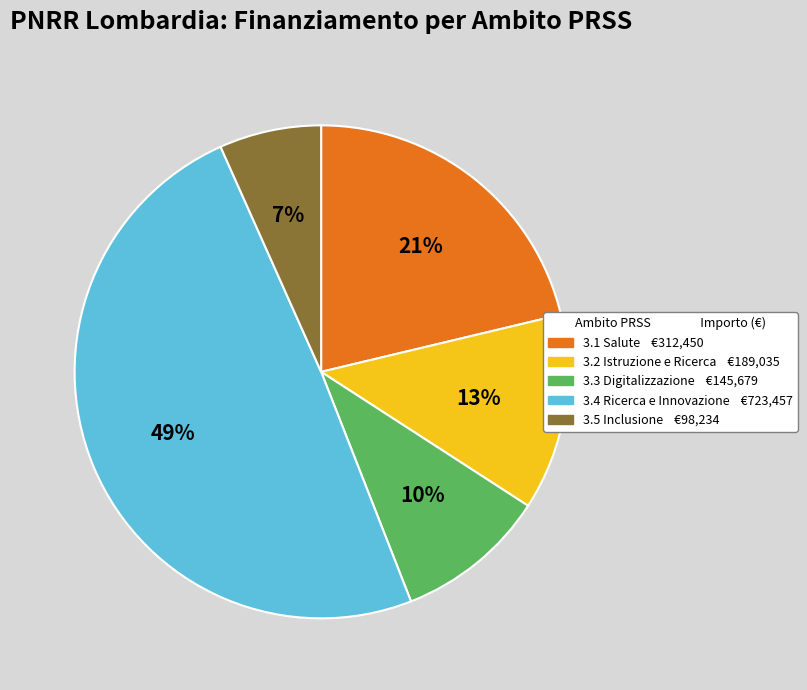

Does any single category account for the majority?

No